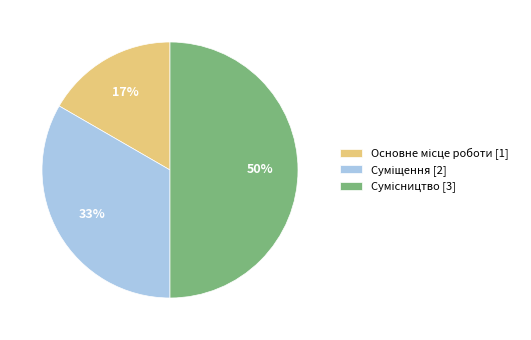

To the nearest percent, what is the difference between the largest and smallest slice percentages?

33%